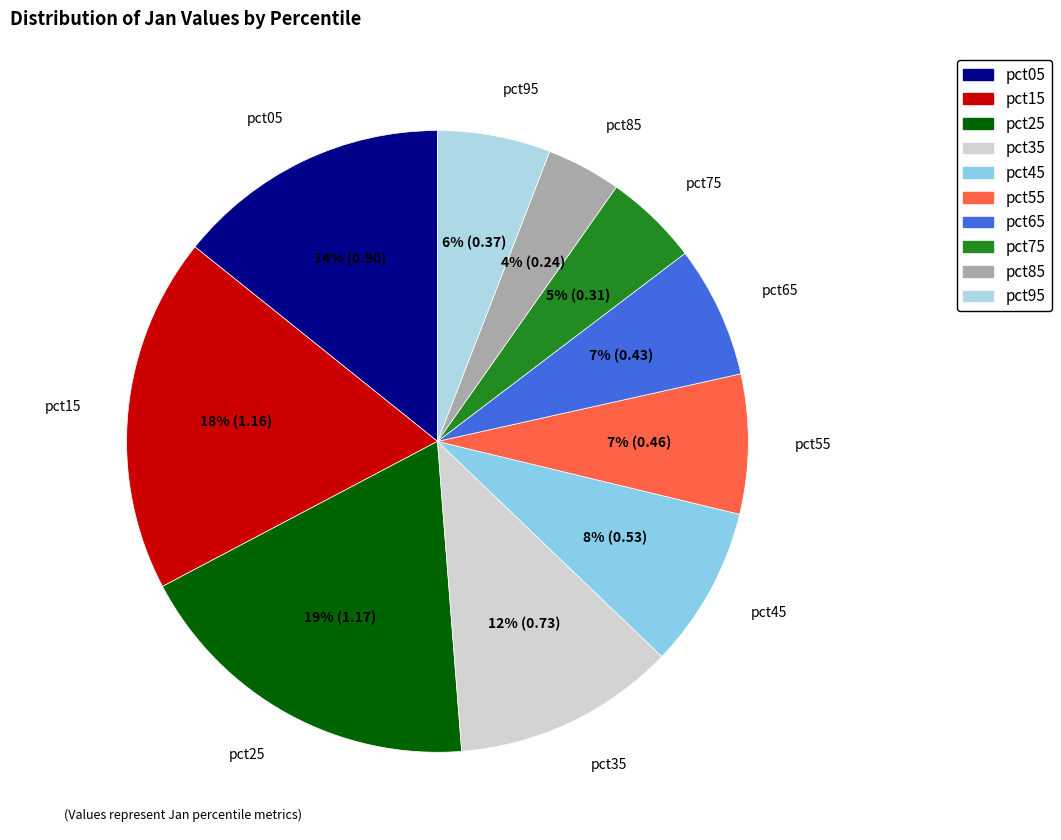

Is pct55 the majority of the pie?

No